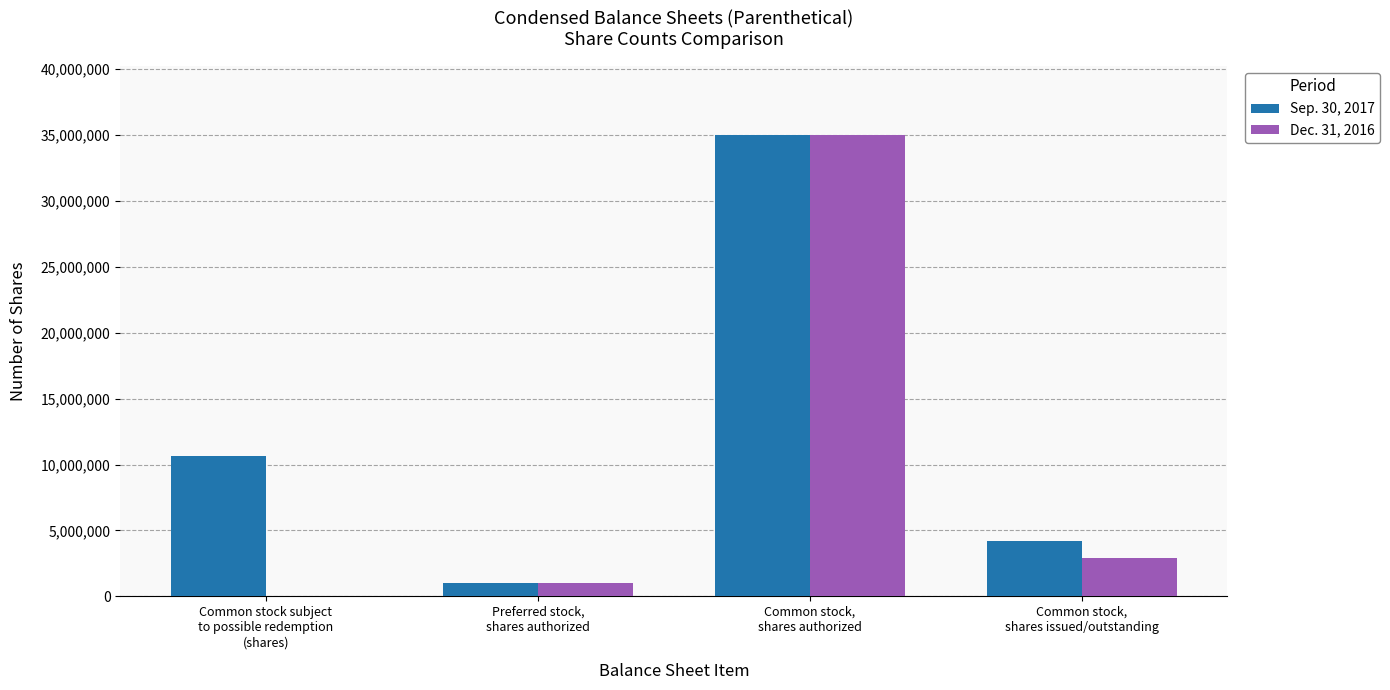

What is the maximum value shown in the chart?

35000000